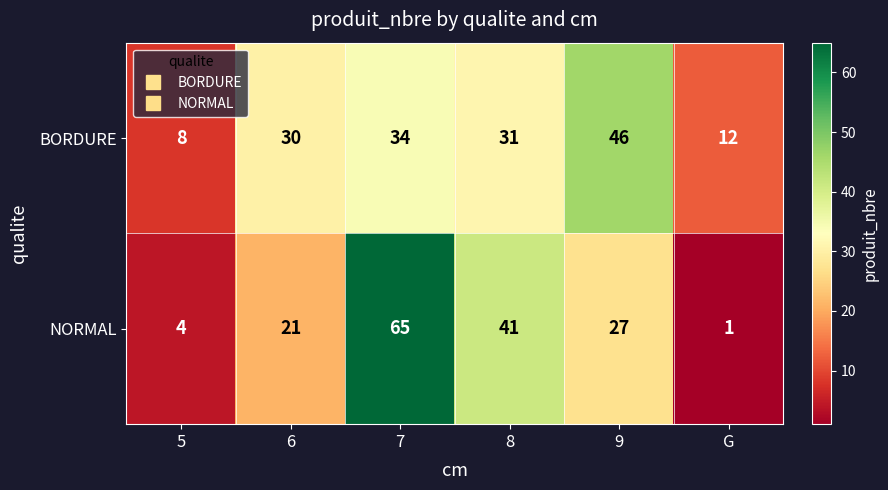

At which category does the chart reach its minimum across all series?

G